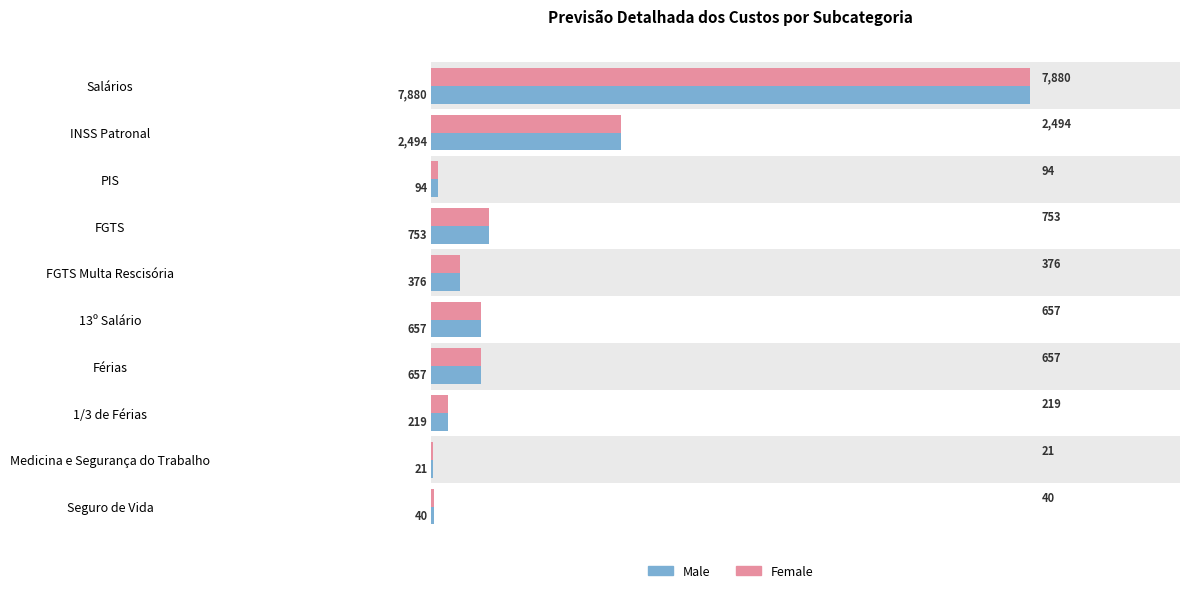

Which series has the largest range (max minus min)?

Male